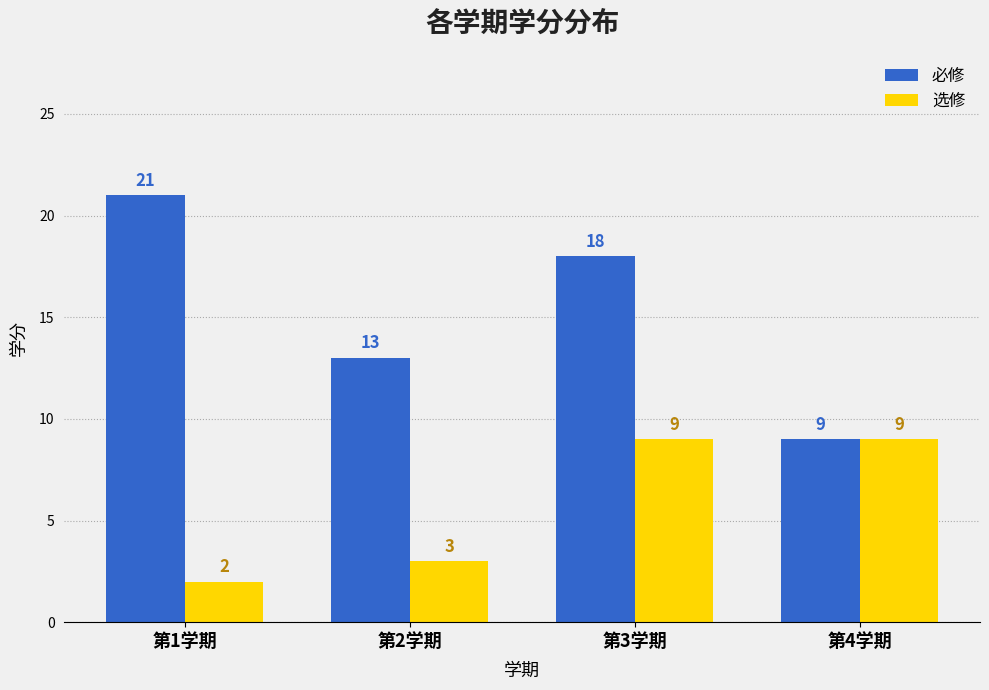

Which series has the widest spread of values?

必修